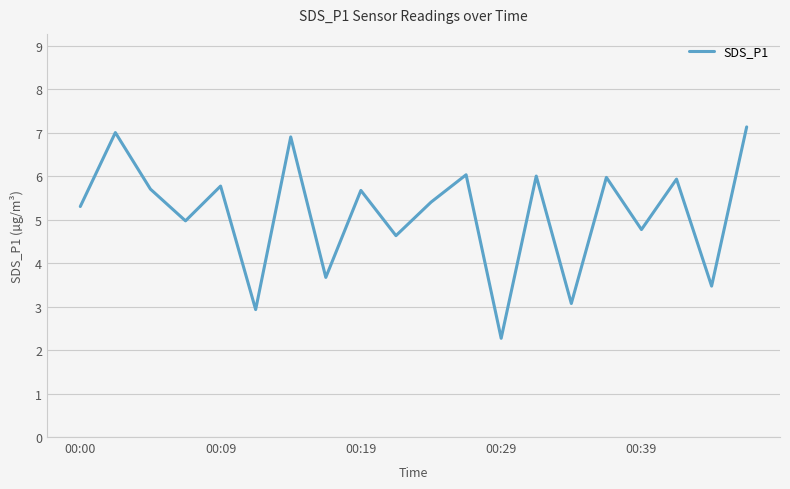

What is the greatest value displayed?

7.1